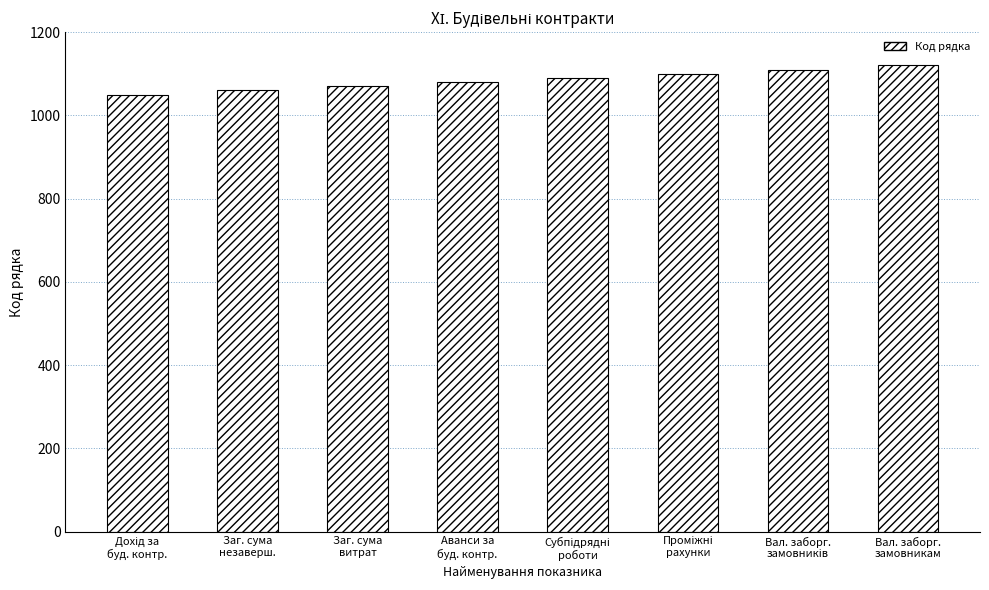

Are the bars grouped side by side (vs. stacked)?

No